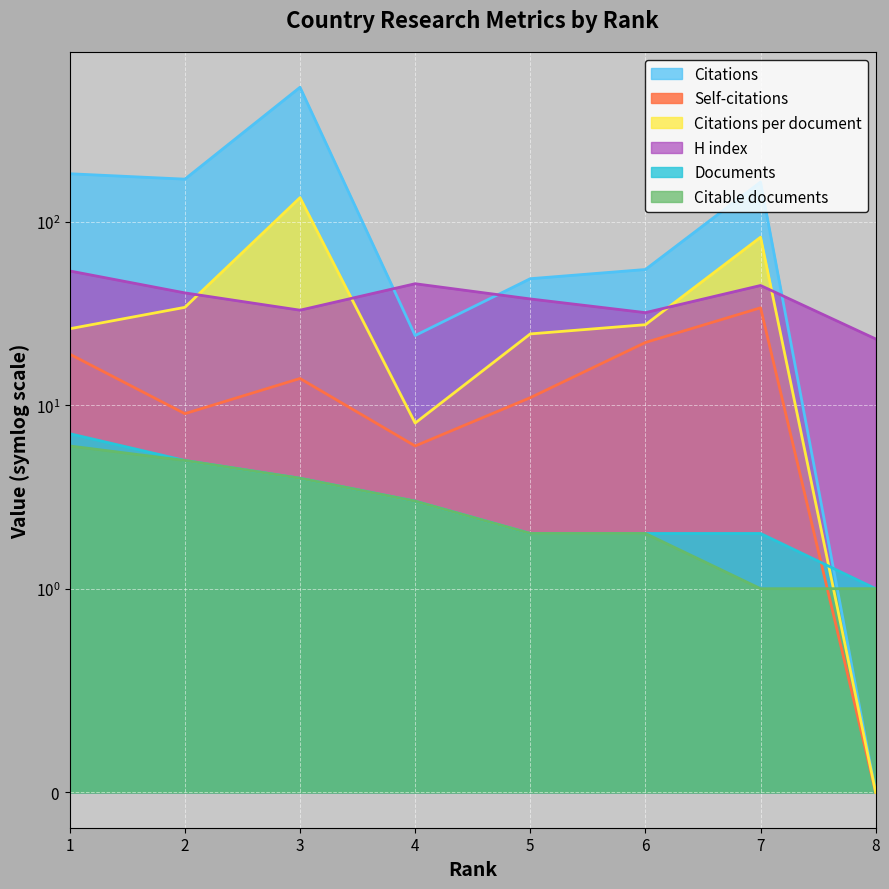

The Citable documents series shows 1.5 at 8. True or false?

False